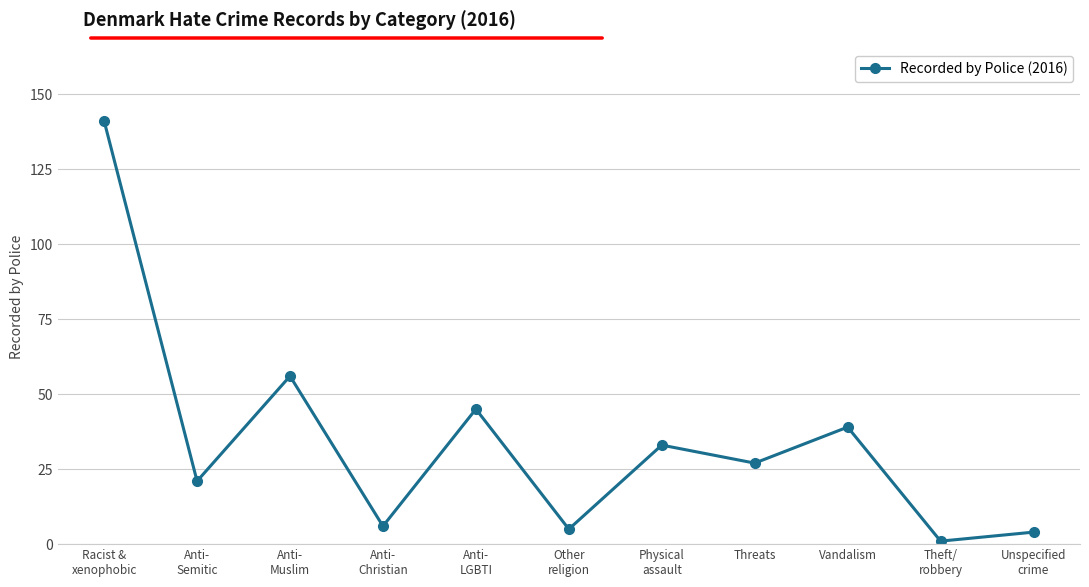

Where does the data first go above 27?

Racist &
xenophobic